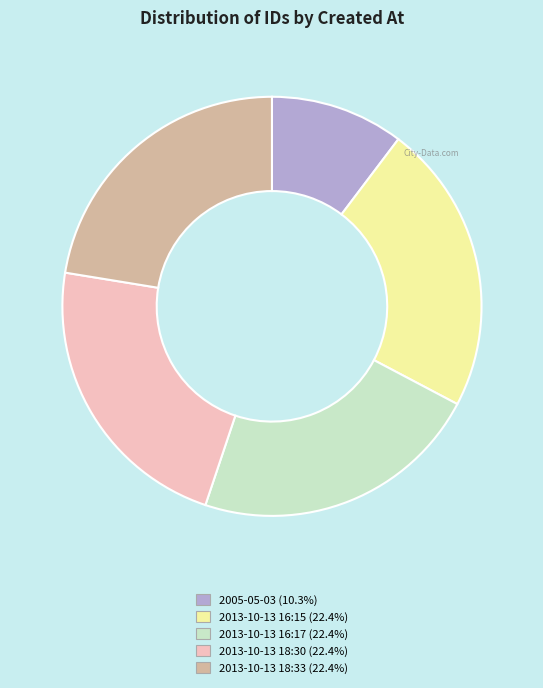

Is there any slice that represents more than half of the pie?

No